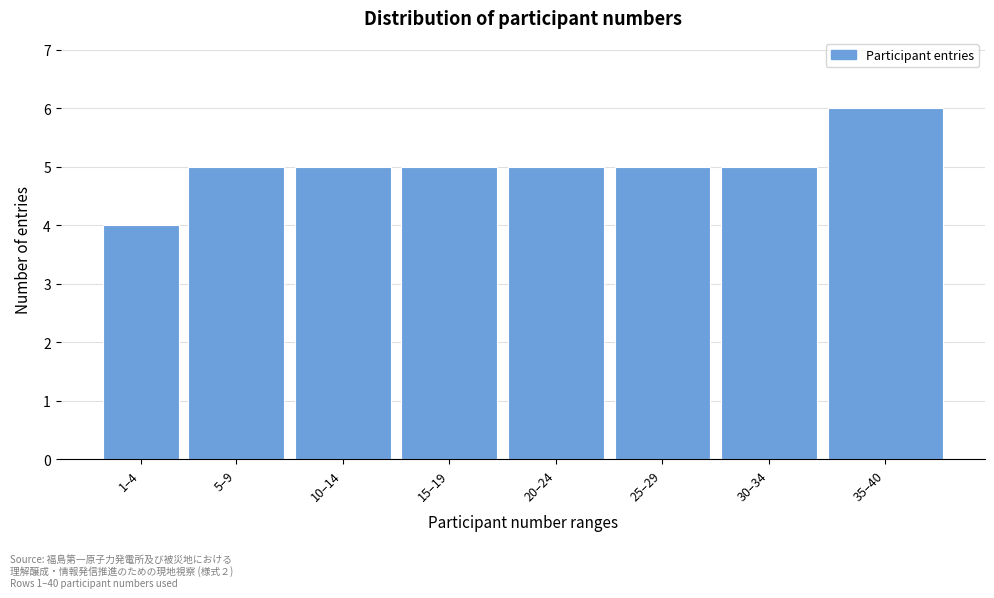

Reading left to right, list all the values displayed in this chart.

1–4=4	5–9=5	10–14=5	15–19=5	20–24=5	25–29=5	30–34=5	35–40=6